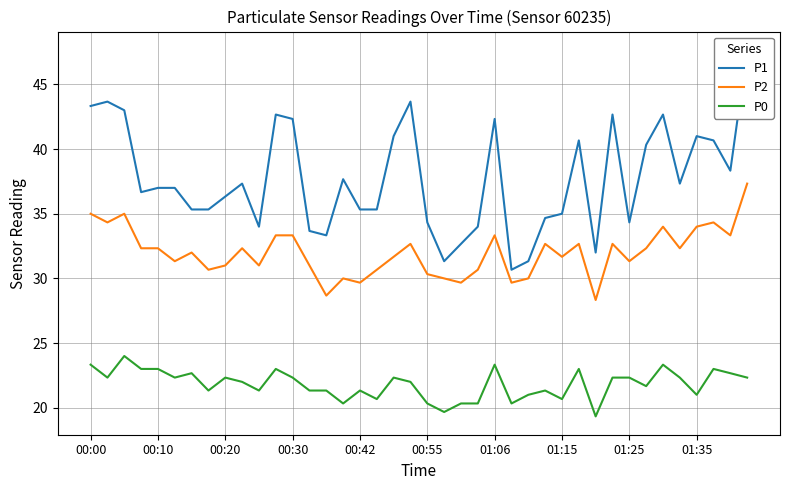

What is the value of the P2 point at the 1st from the left?

35.0